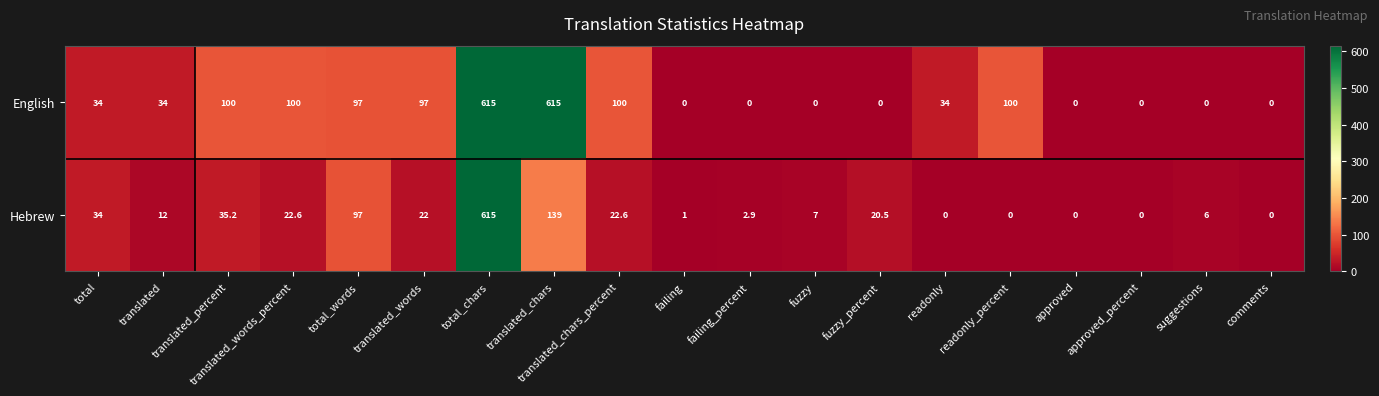

Between fuzzy_percent and approved, which series saw the biggest shift?

Hebrew